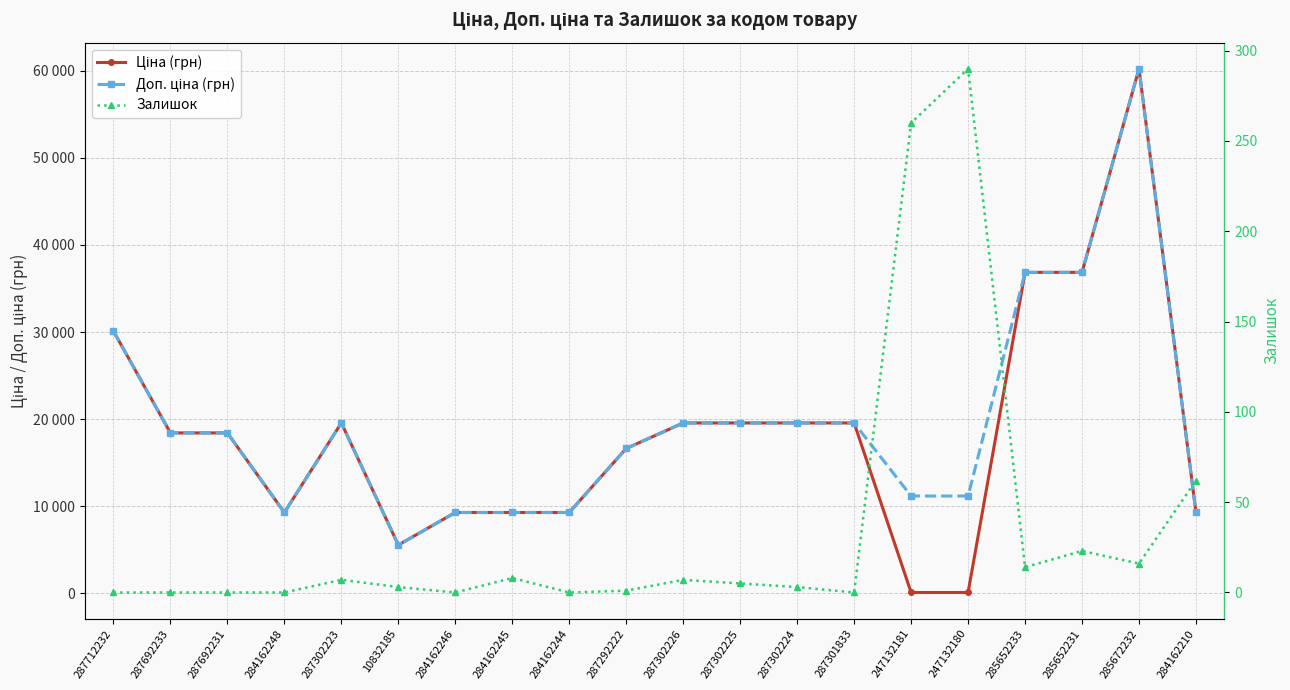

Reading left to right, list all the values displayed in this chart.

Ціна (грн): 287712232=30102.8	287692233=18420.9	287692231=18420.9	284162248=9290.5	287302223=19564.9	10832185=5560.3	284162246=9290.5	284162245=9290.5	284162244=9290.5	287292222=16636.8	287302226=19564.9	287302225=19564.9	287302224=19564.9	287301833=19564.9	247132181=111.8	247132180=111.8	285652233=36841.8	285652231=36841.8	285672232=60205.6	284162210=9290.5
Доп. ціна (грн): 287712232=30102.8	287692233=18420.9	287692231=18420.9	284162248=9290.5	287302223=19564.9	10832185=5560.3	284162246=9290.5	284162245=9290.5	284162244=9290.5	287292222=16636.8	287302226=19564.9	287302225=19564.9	287302224=19564.9	287301833=19564.9	247132181=11182.0	247132180=11182.0	285652233=36841.8	285652231=36841.8	285672232=60205.6	284162210=9290.5
Залишок: 287712232=0.0	287692233=0.0	287692231=0.0	284162248=0.0	287302223=7.0	10832185=3.0	284162246=0.0	284162245=8.0	284162244=0.0	287292222=1.0	287302226=7.0	287302225=5.0	287302224=3.0	287301833=0.0	247132181=260.0	247132180=290.0	285652233=14.0	285652231=23.0	285672232=16.0	284162210=62.0